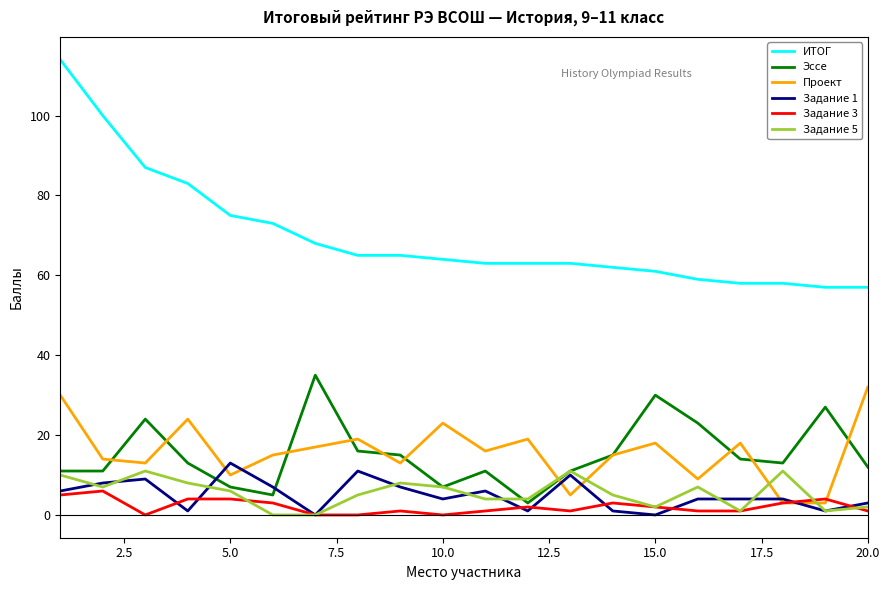

What is the sum of all Задание 1 values?

100